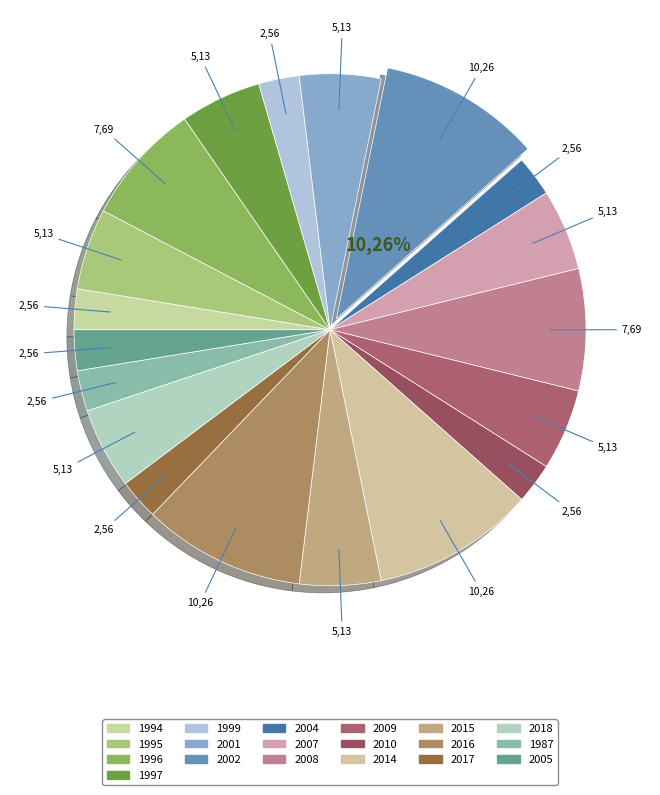

To the nearest percent, what percentage of the pie is 2004?

3%